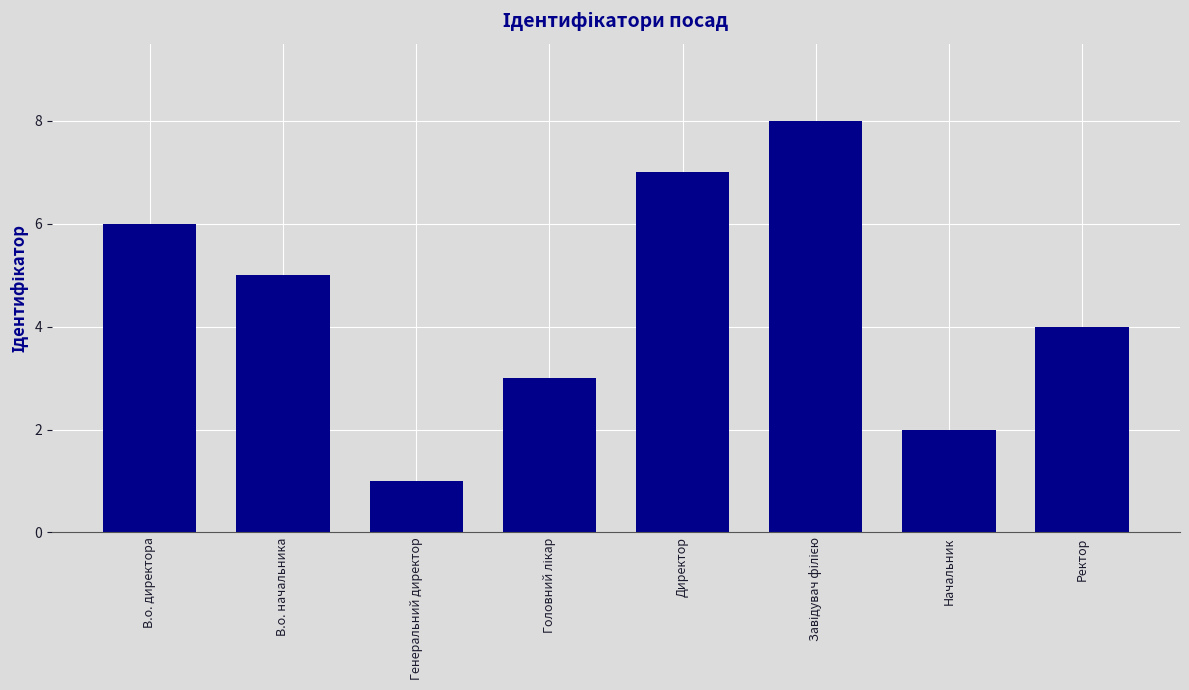

How many data points are less than 5?

4